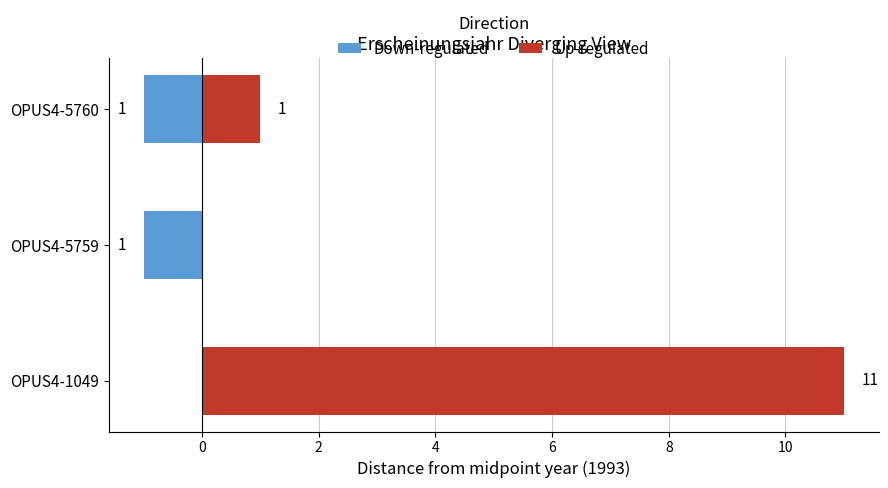

At how many categories does at least one series exceed 10?

1